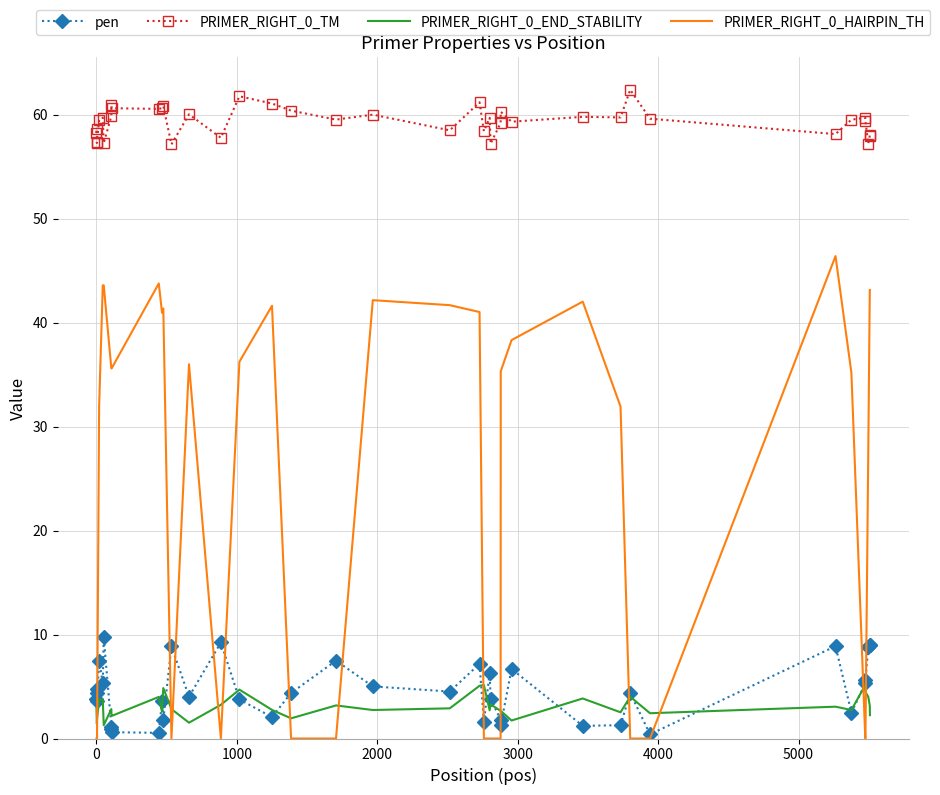

Which series has the largest total across all categories?

PRIMER_RIGHT_0_TM